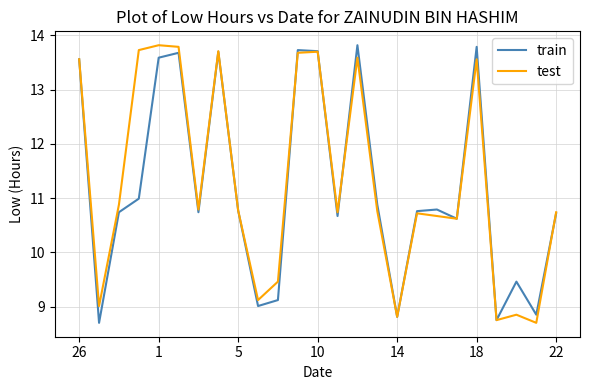

What is the greatest value displayed?

13.8